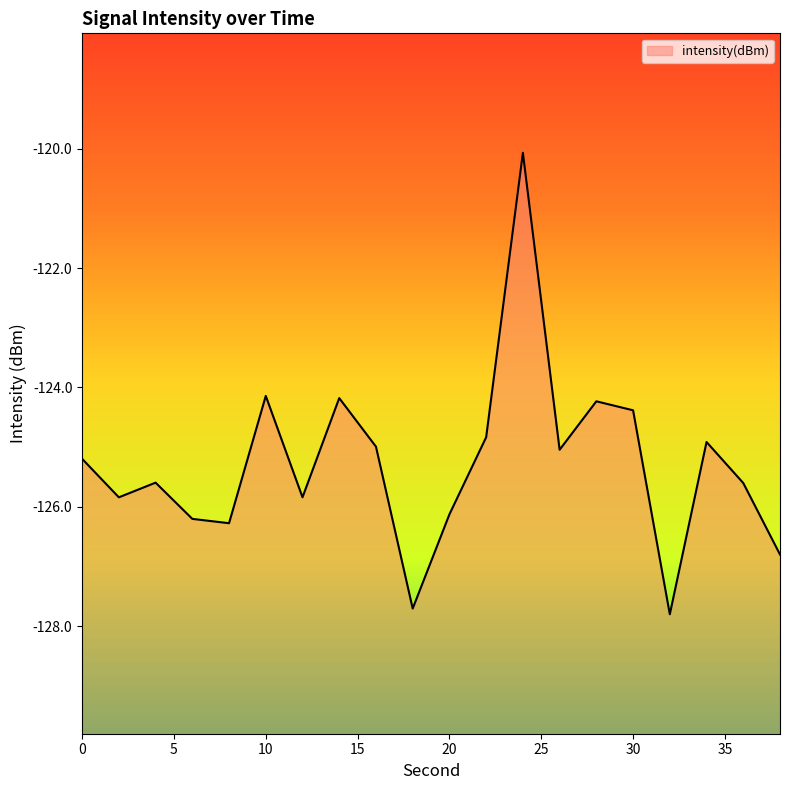

True or false: the data shows -185.1 at 38.

False